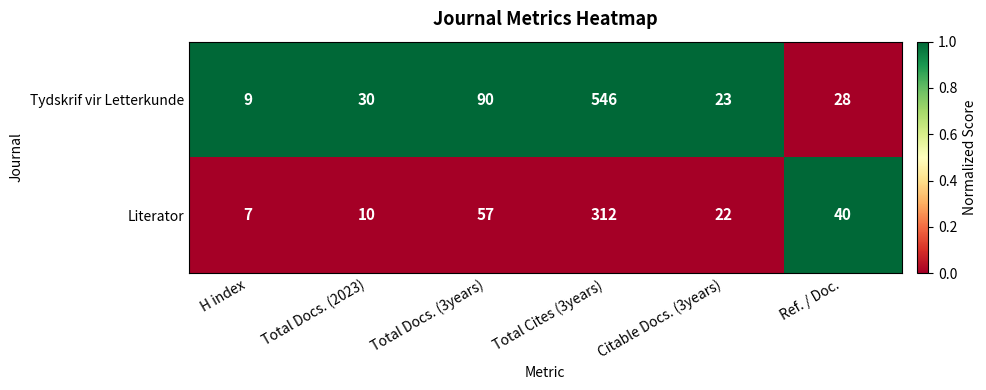

Rank the series by their average value, from lowest to highest.

Literator, Tydskrif vir Letterkunde